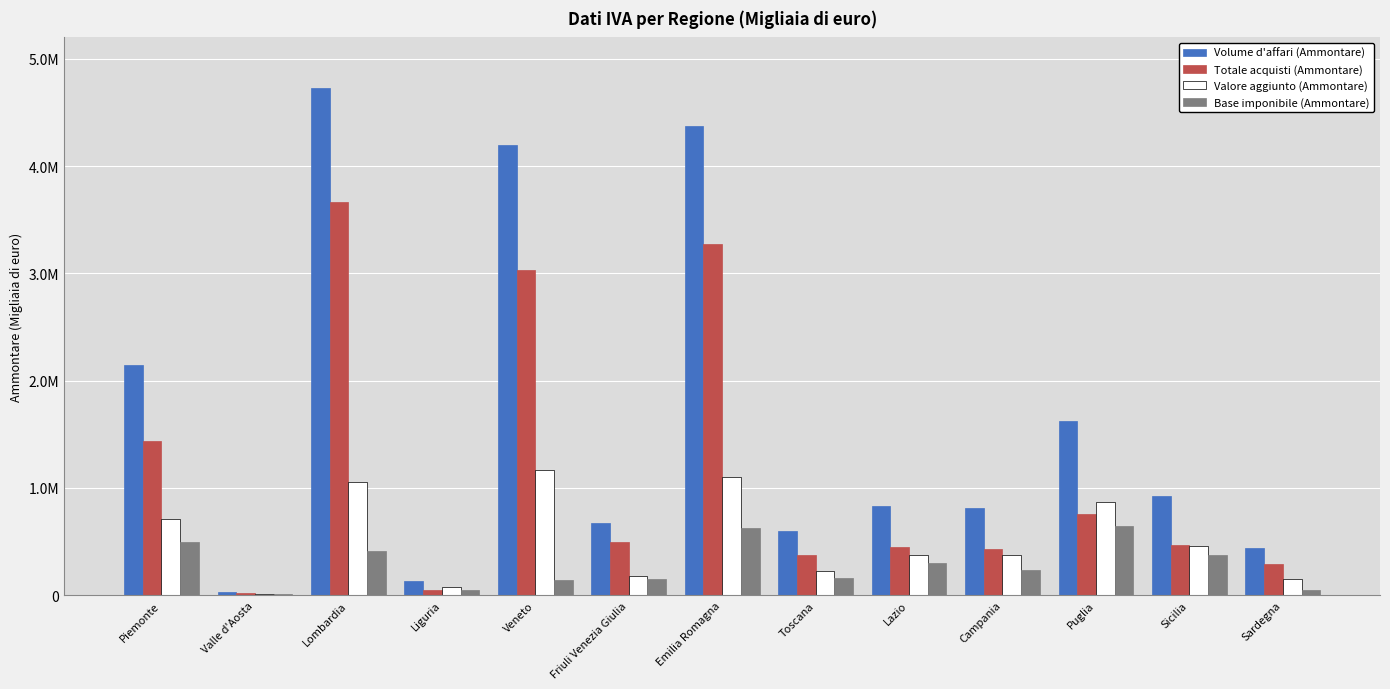

Between Lazio and Valle d'Aosta, which is larger?

Lazio